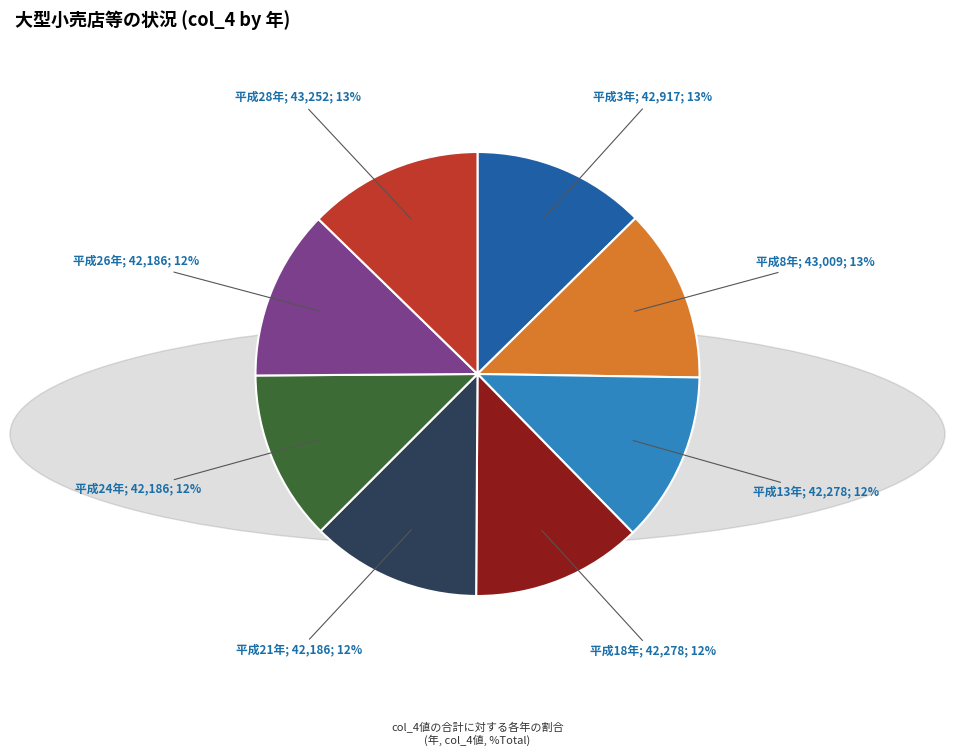

How many slices are in this pie chart?

8